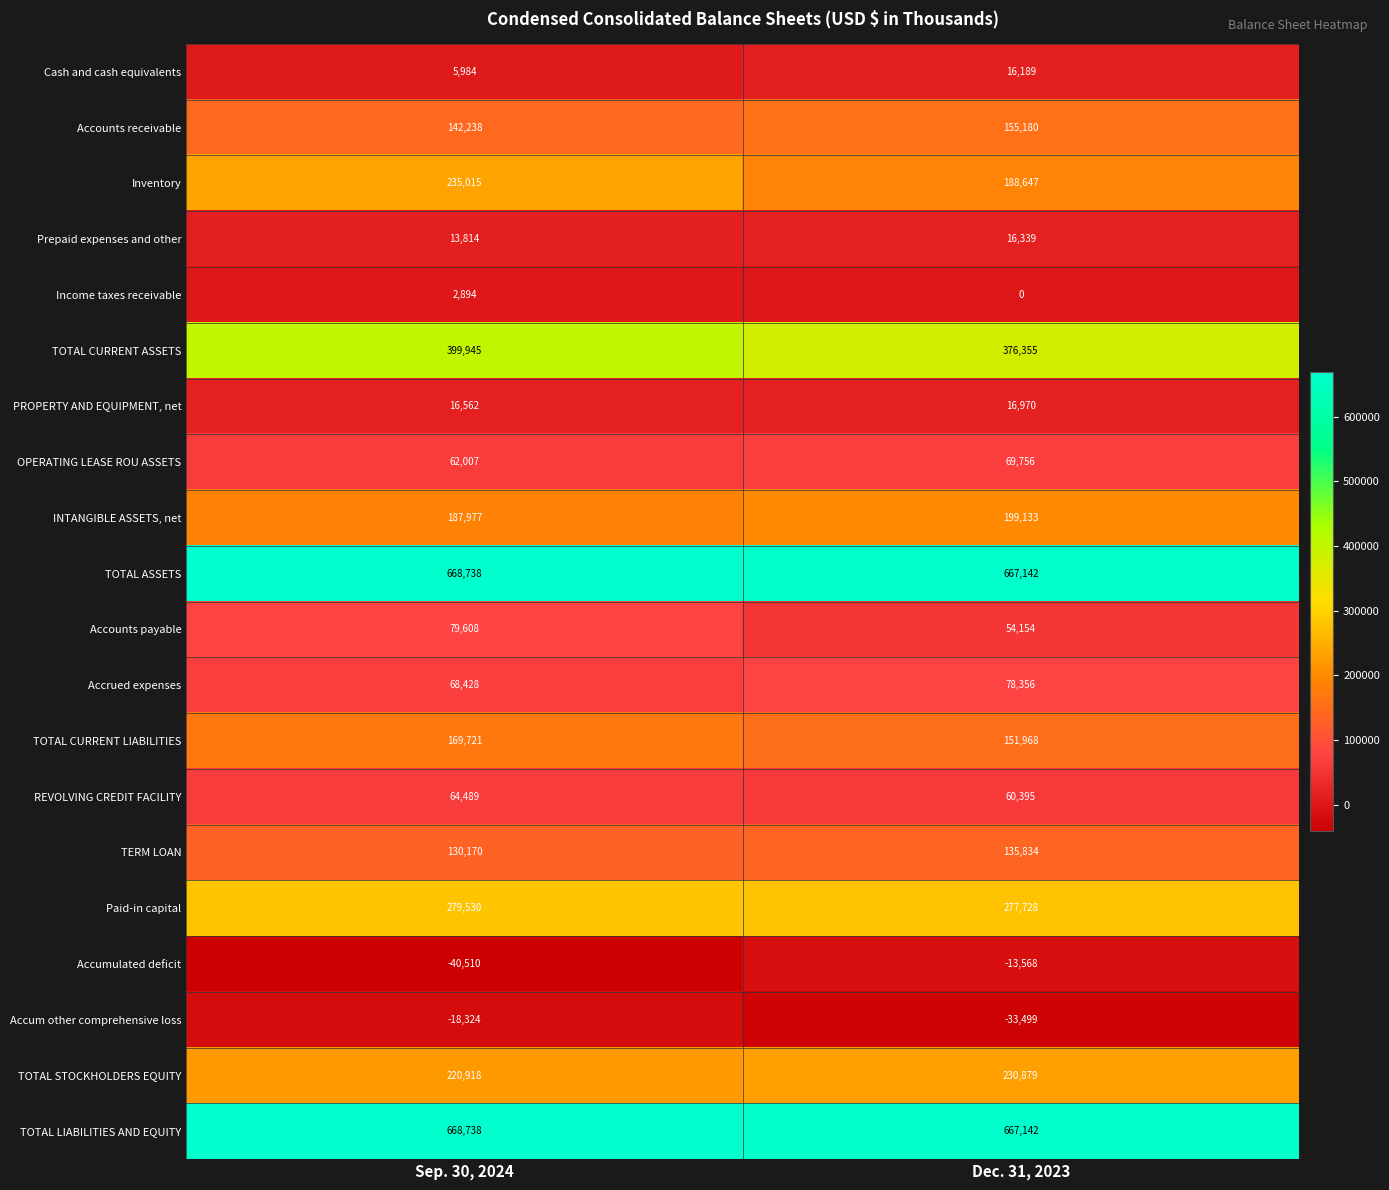

Rank the categories by Accounts receivable value from highest to lowest.

Dec. 31, 2023, Sep. 30, 2024